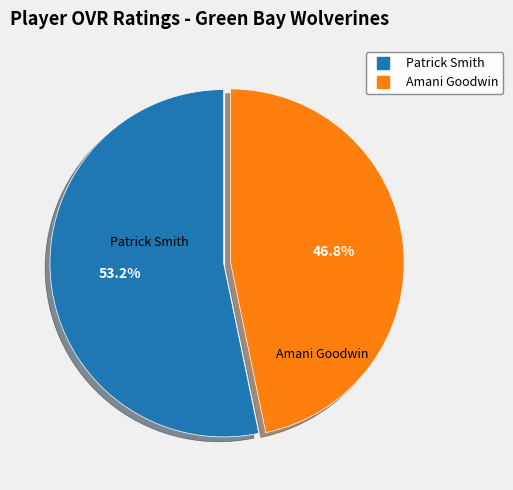

What percentage is NOT represented by Amani Goodwin?

53.2%